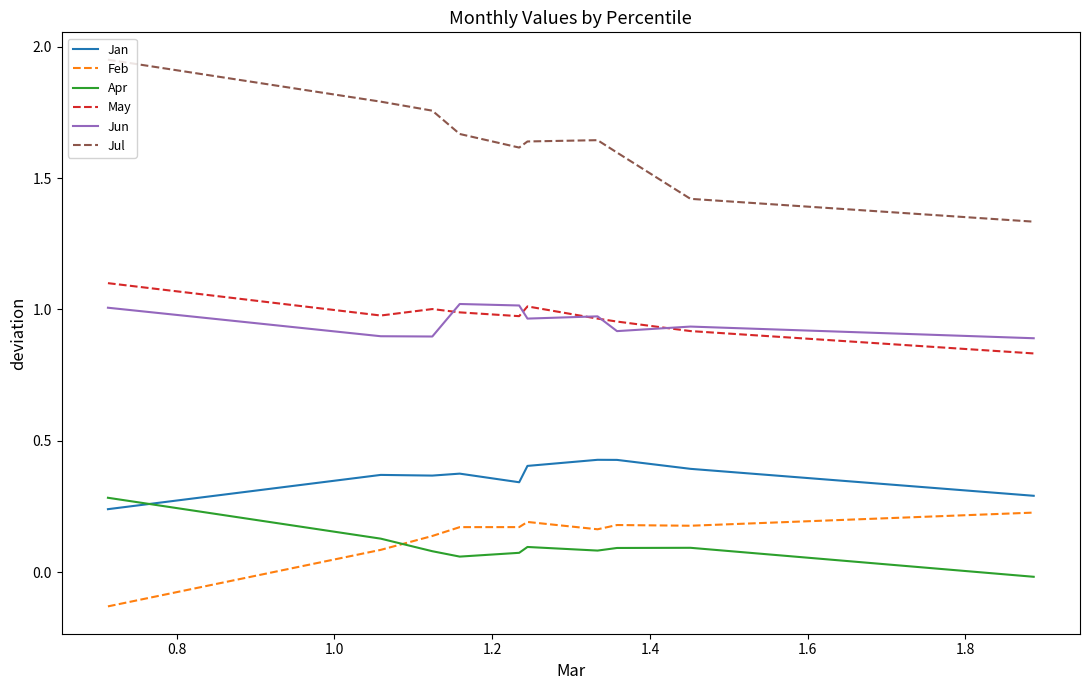

Which series has the widest spread of values?

Jul